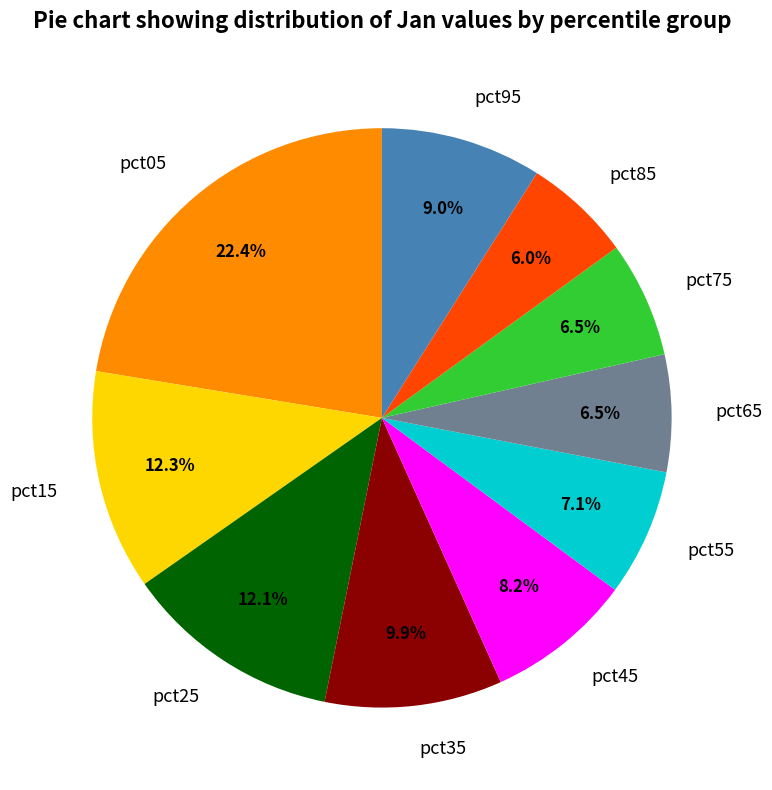

To the nearest percent, what is the average slice percentage?

10%